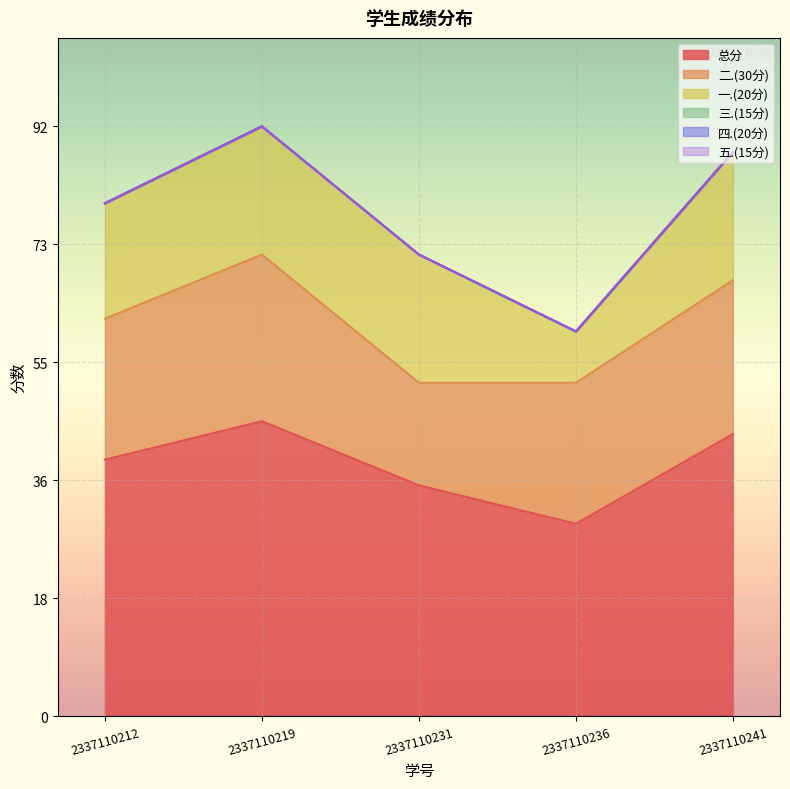

Which has a higher value, 2337110241 or 2337110219?

2337110219